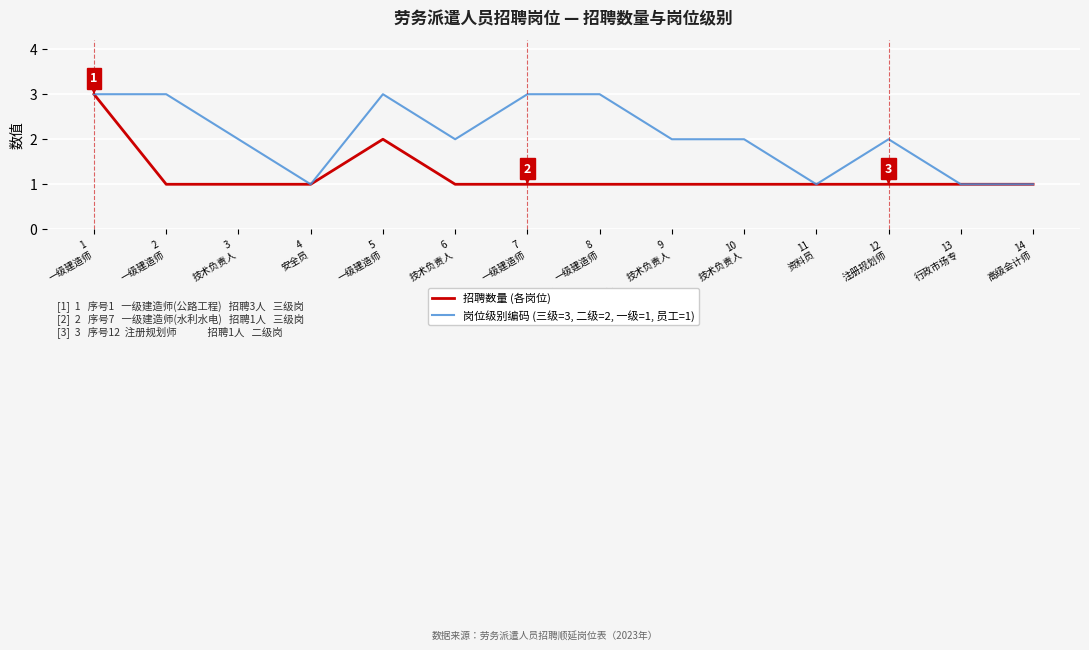

Which series has the largest total across all categories?

岗位级别编码 (三级=3, 二级=2, 一级=1, 员工=1)